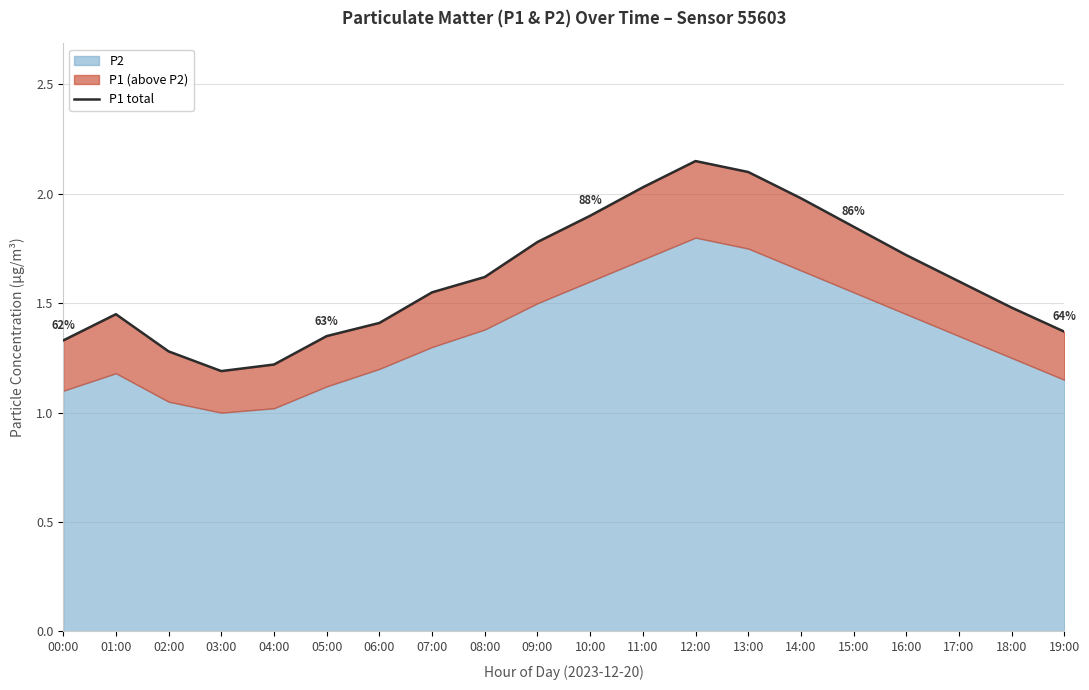

How many lines are shown in the chart?

1